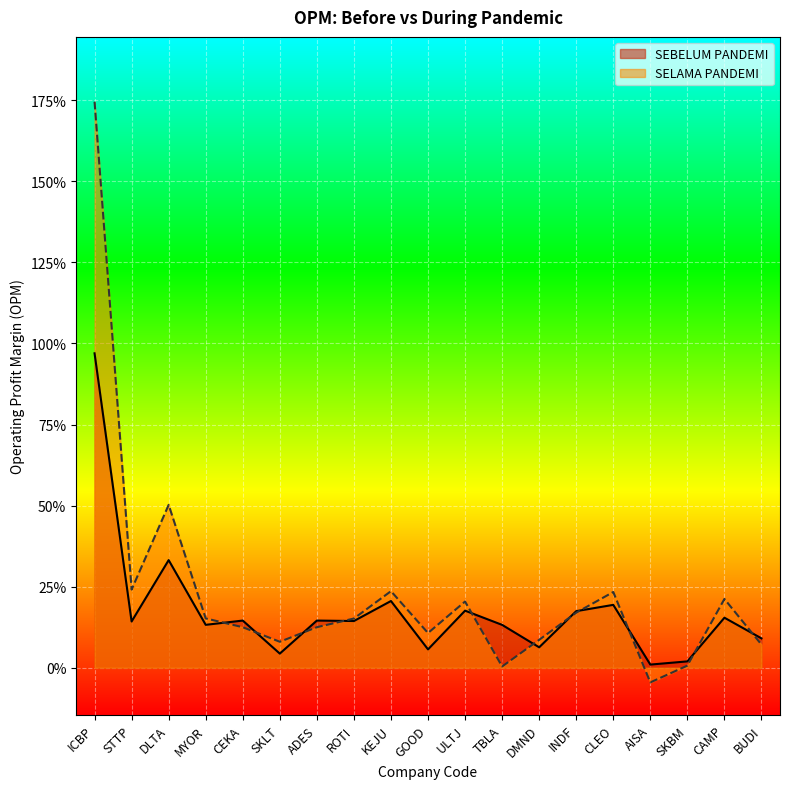

At which label does SELAMA PANDEMI reach its peak?

ICBP